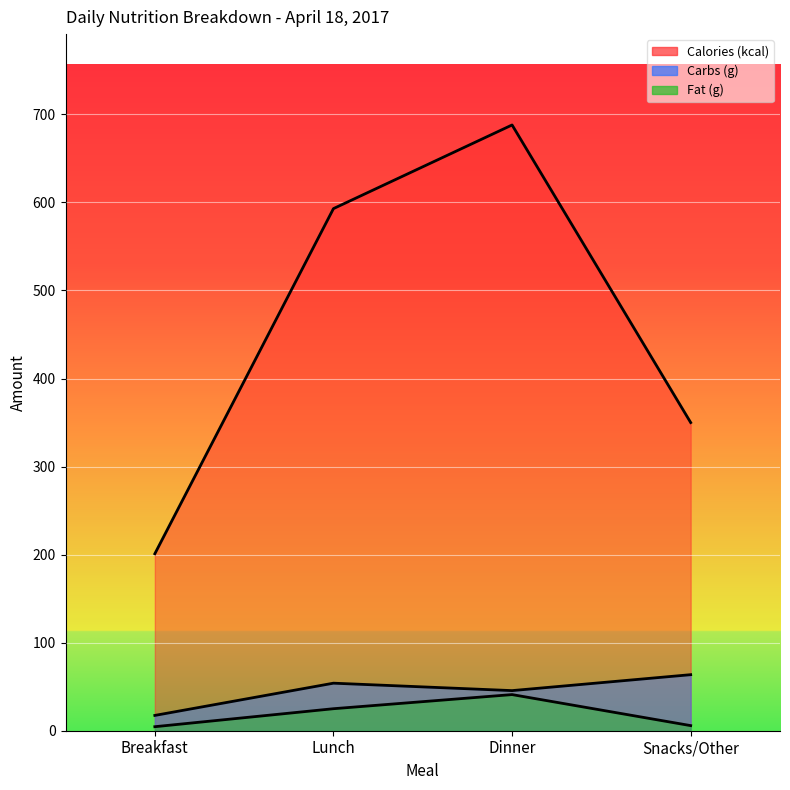

Is the value of Carbs (g) at Dinner greater than the value of Fat (g) at Dinner?

Yes